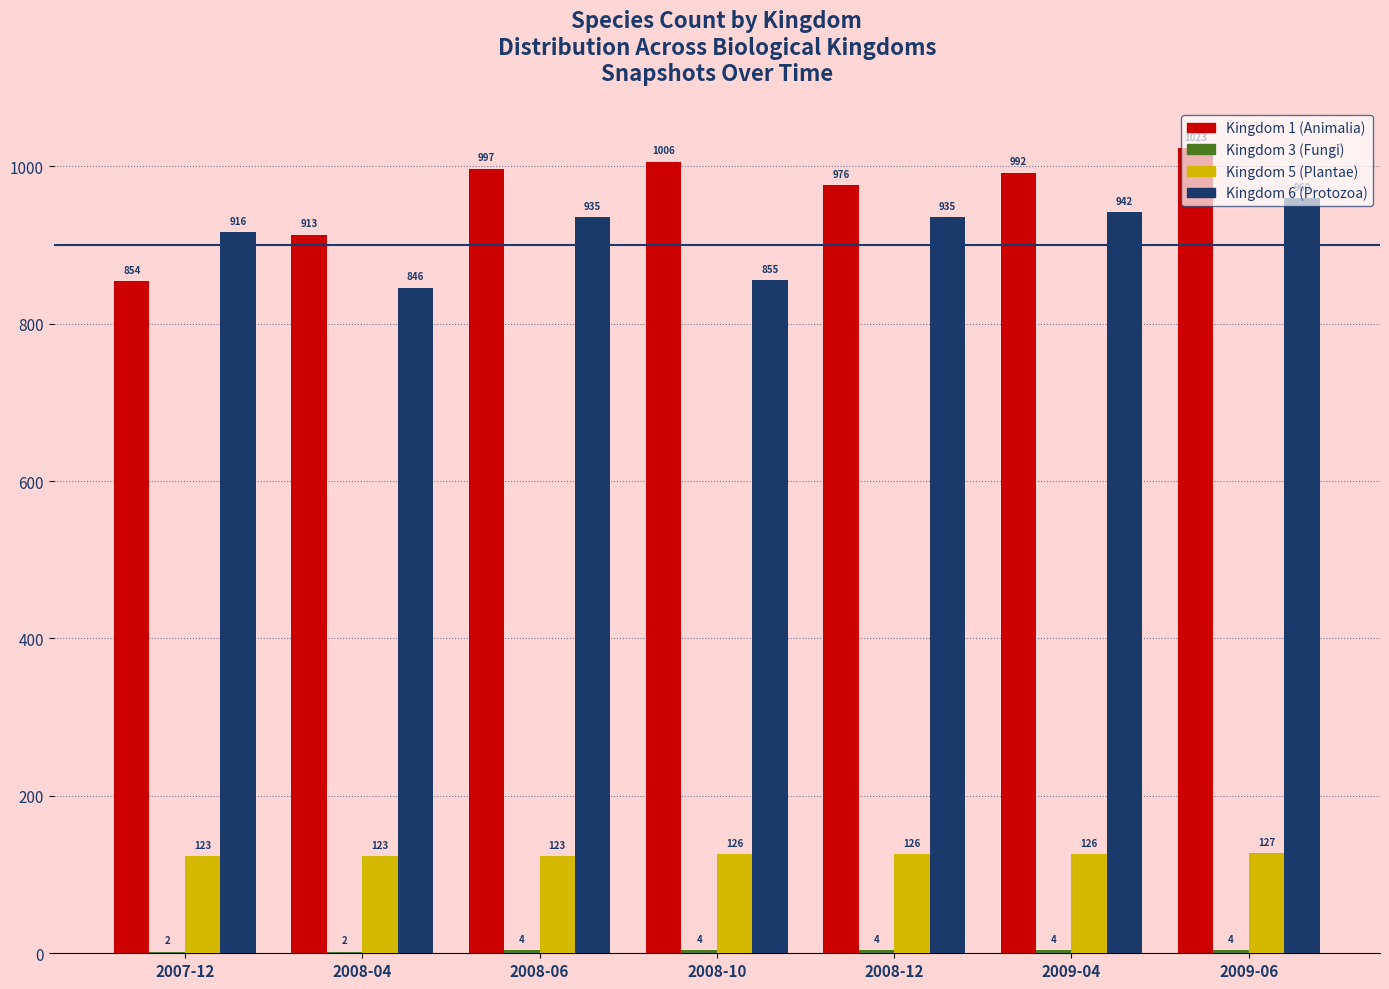

What is the sum of all Kingdom 6 (Protozoa) values?

6389